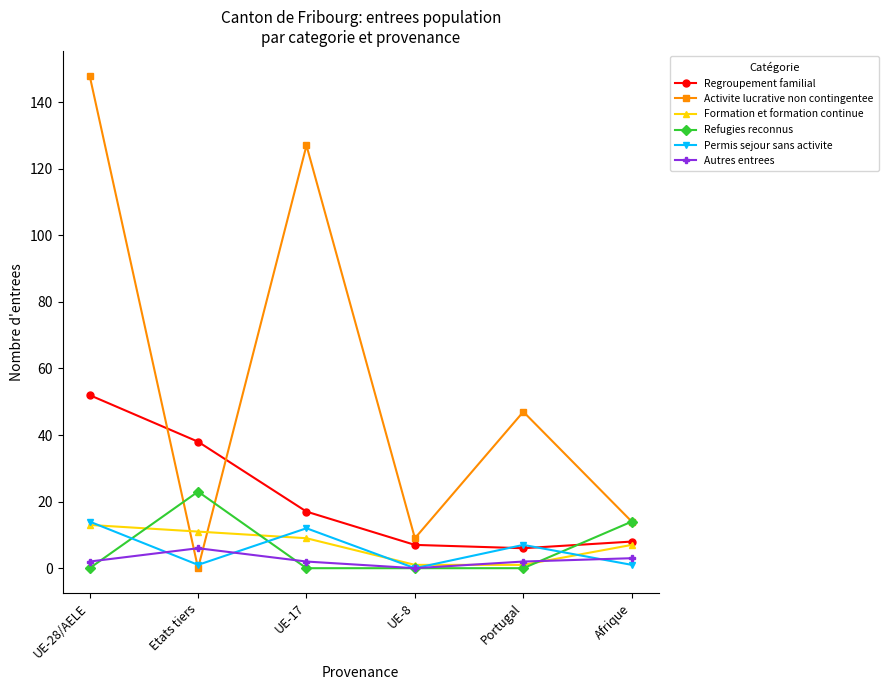

At which label does Formation et formation continue first exceed 9?

UE-28/AELE